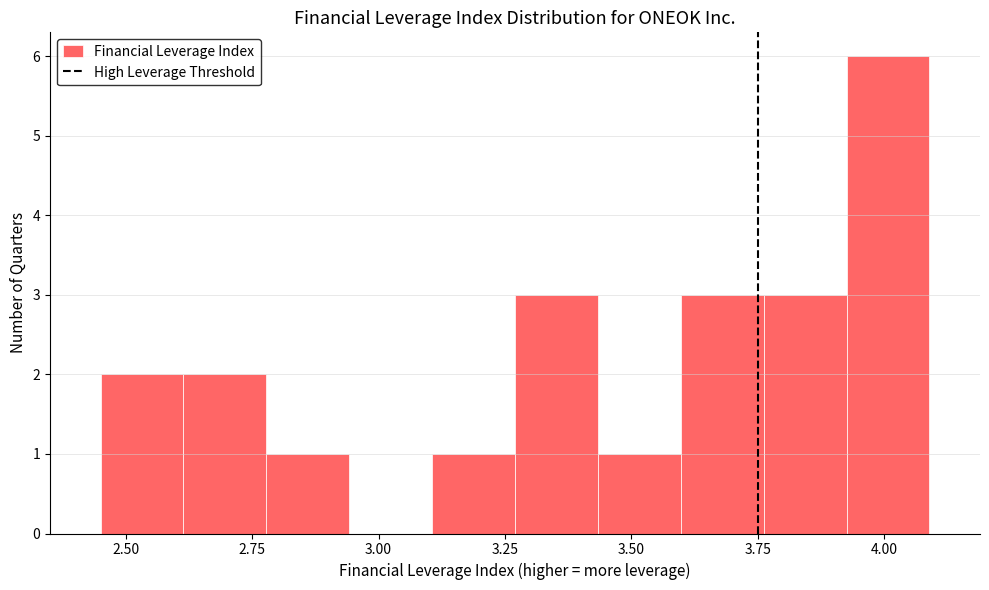

Read against the x-axis, roughly where is the centre of the tallest bar?

4.00